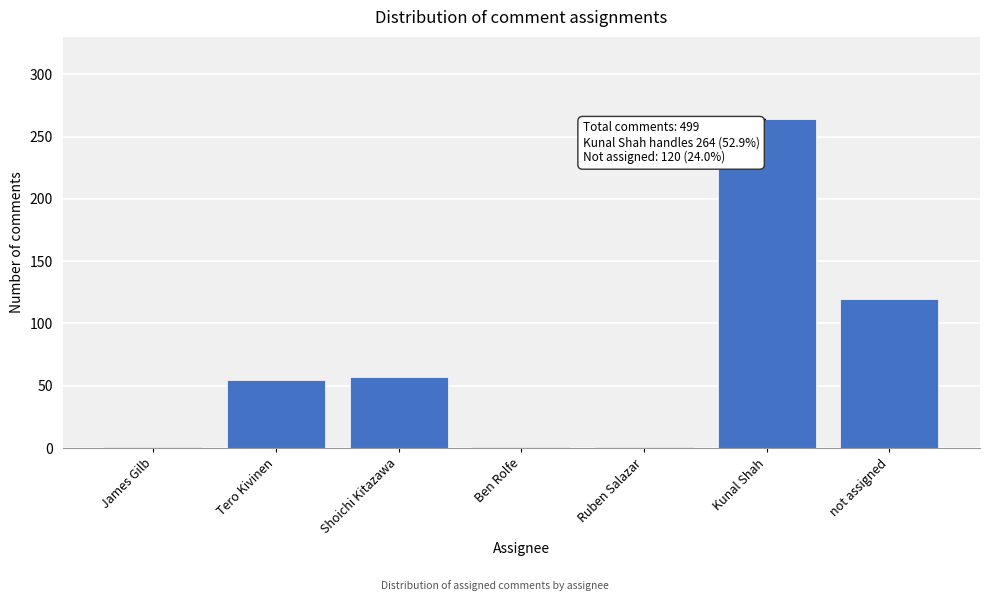

Reading left to right, extract all data points from this chart.

1	55	57	1	1	264	120